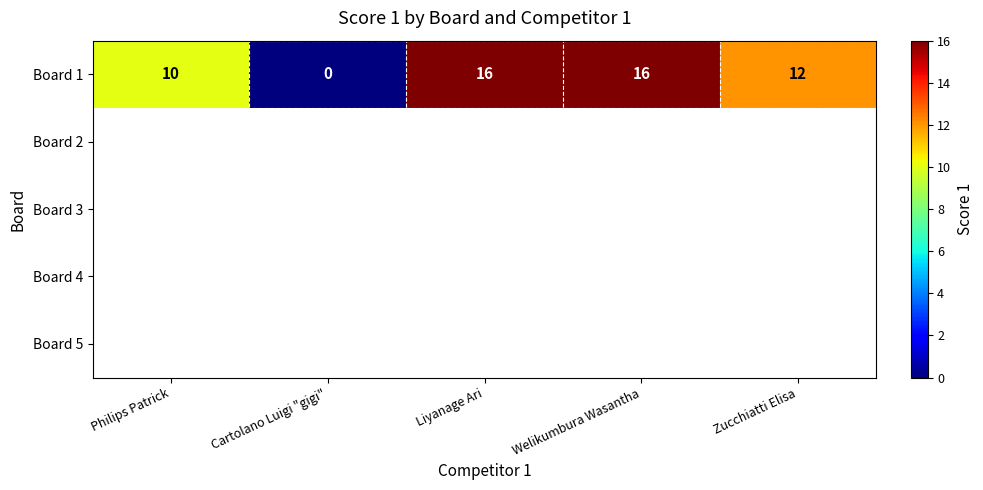

How many categories are shown in the chart?

5